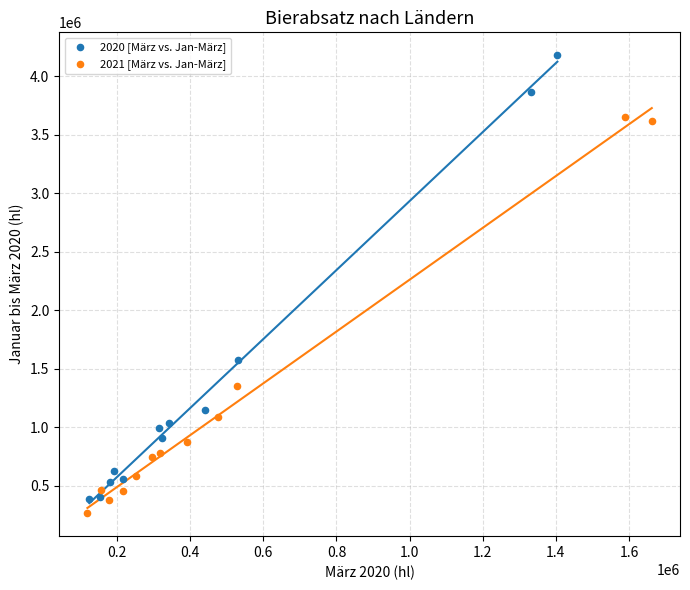

Which series has the widest spread of Y values?

2020 [März vs. Jan-März]